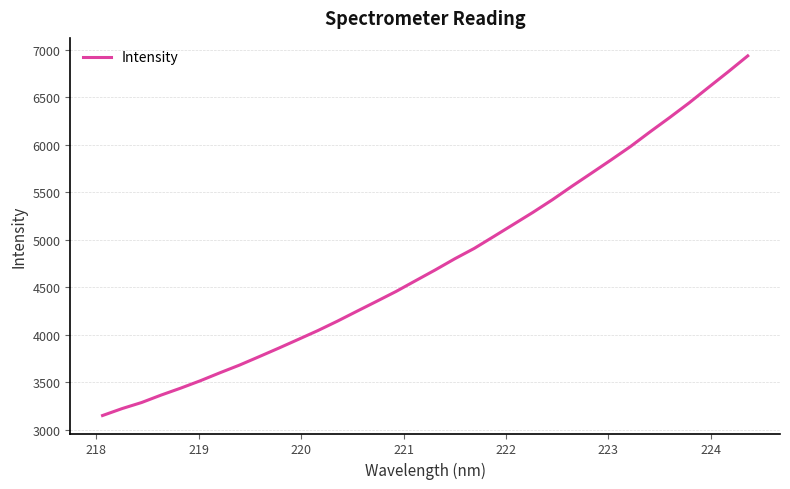

What is the difference between the maximum and minimum values?

3785.3